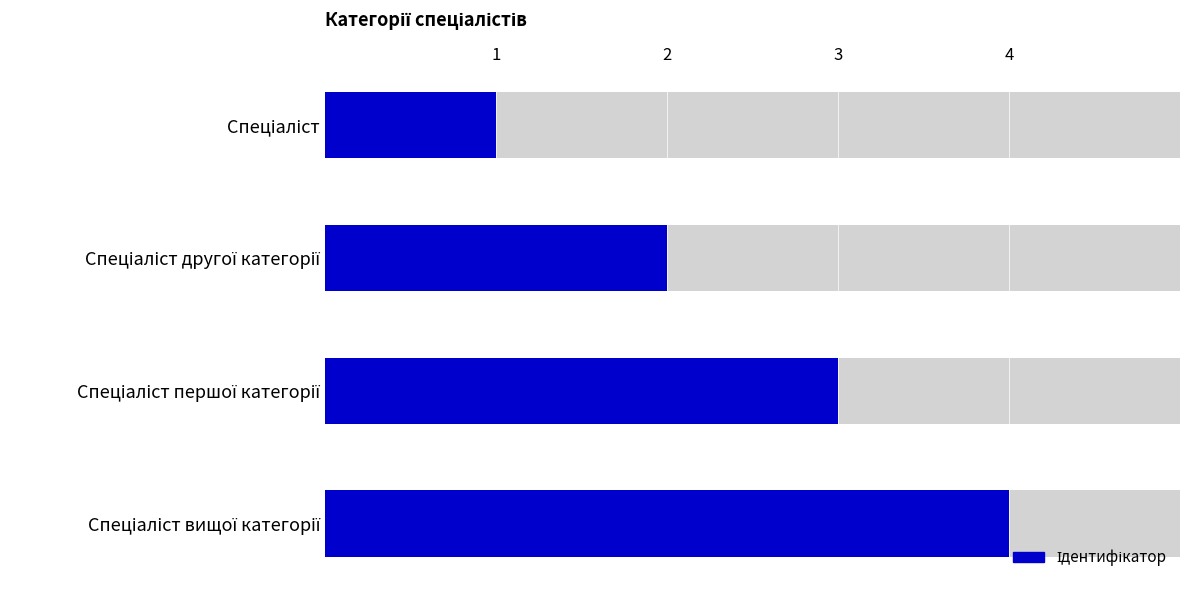

List the labels in order of value, smallest first.

Спеціаліст, Спеціаліст другої категорії, Спеціаліст першої категорії, Спеціаліст вищої категорії